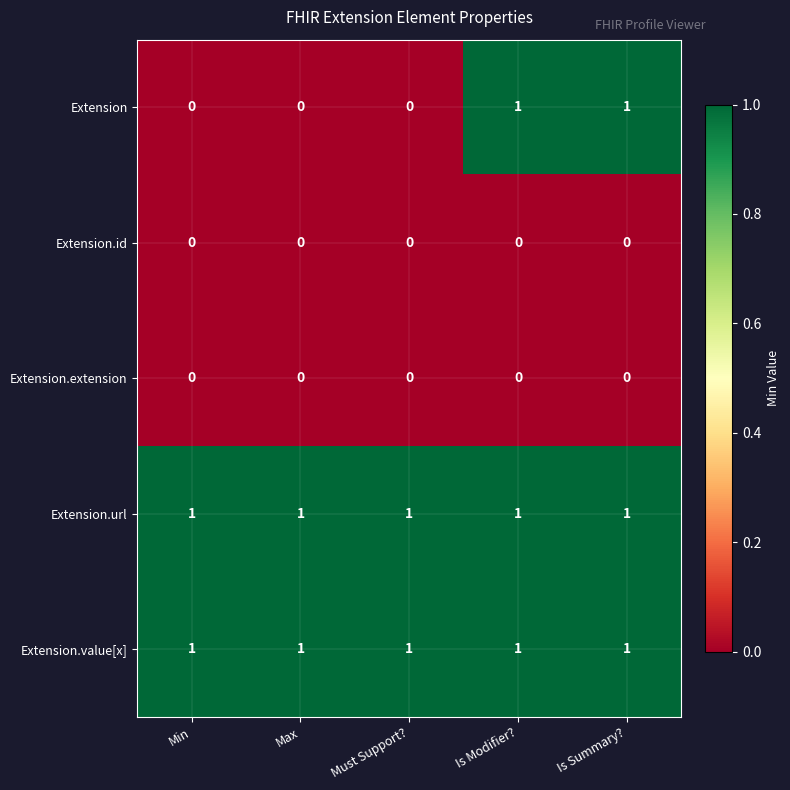

Which series has the largest range (max minus min)?

Extension